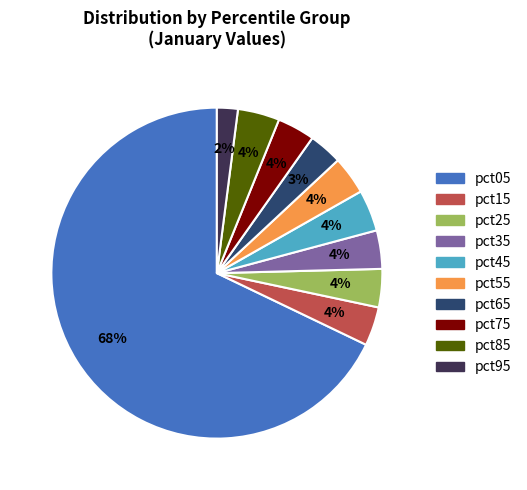

Which slice is the largest?

pct05